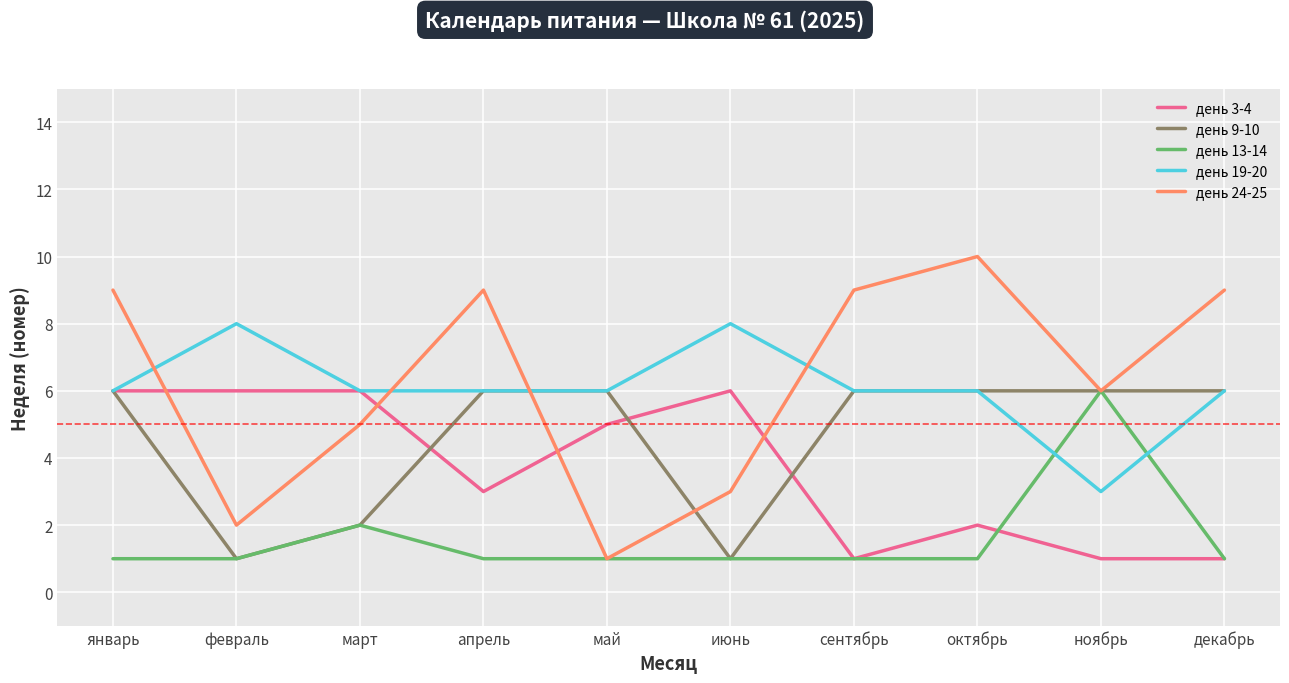

What position from the right is декабрь?

1